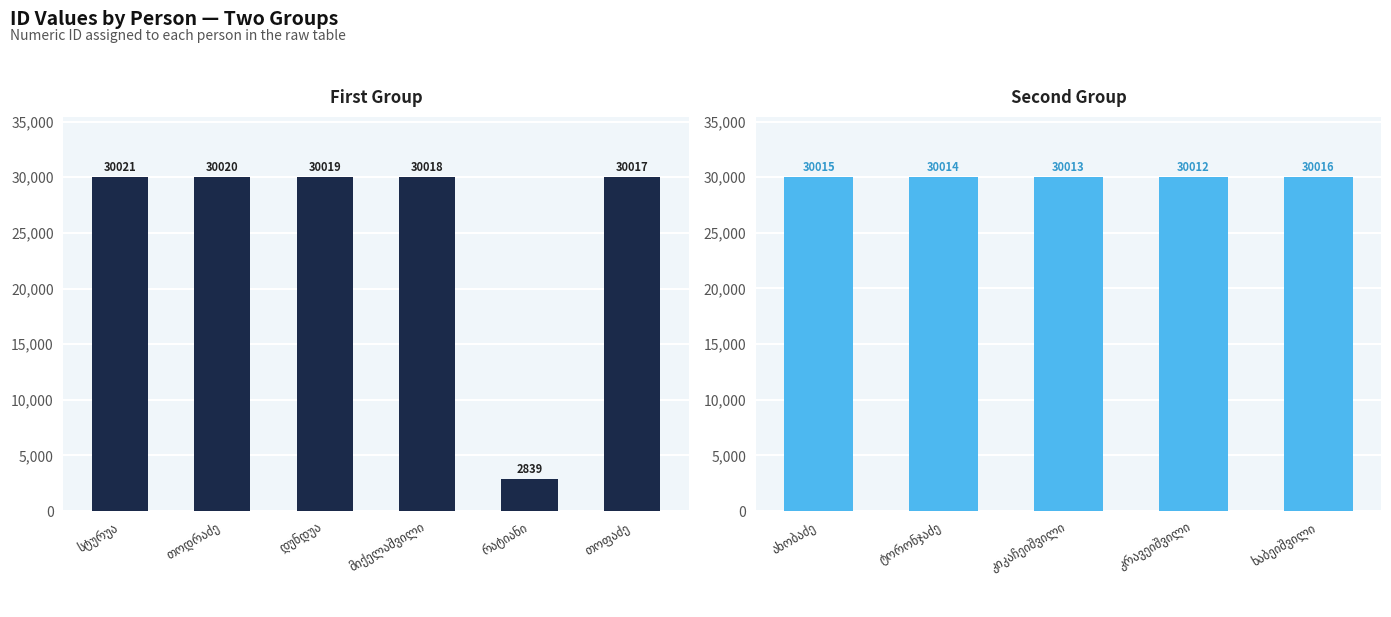

Which label corresponds to the smallest value in the chart?

რატიანი